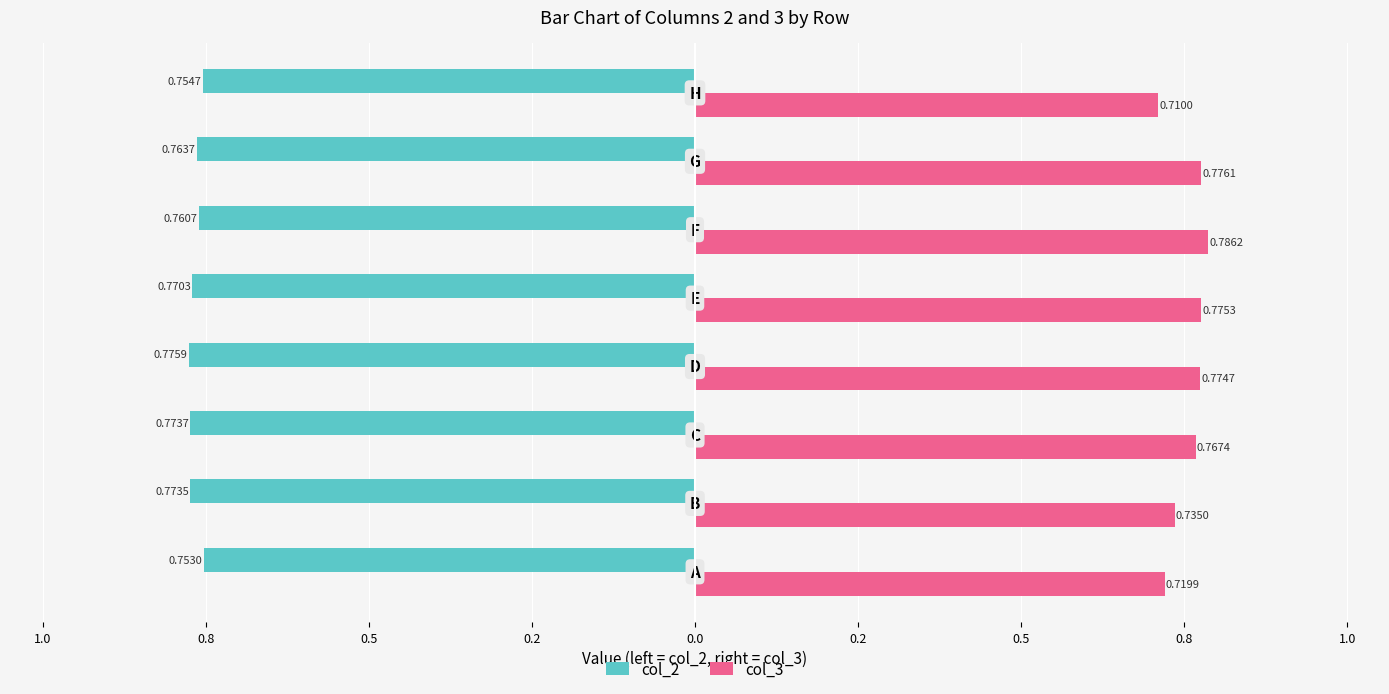

What are all the series names shown in the legend?

col_2, col_3